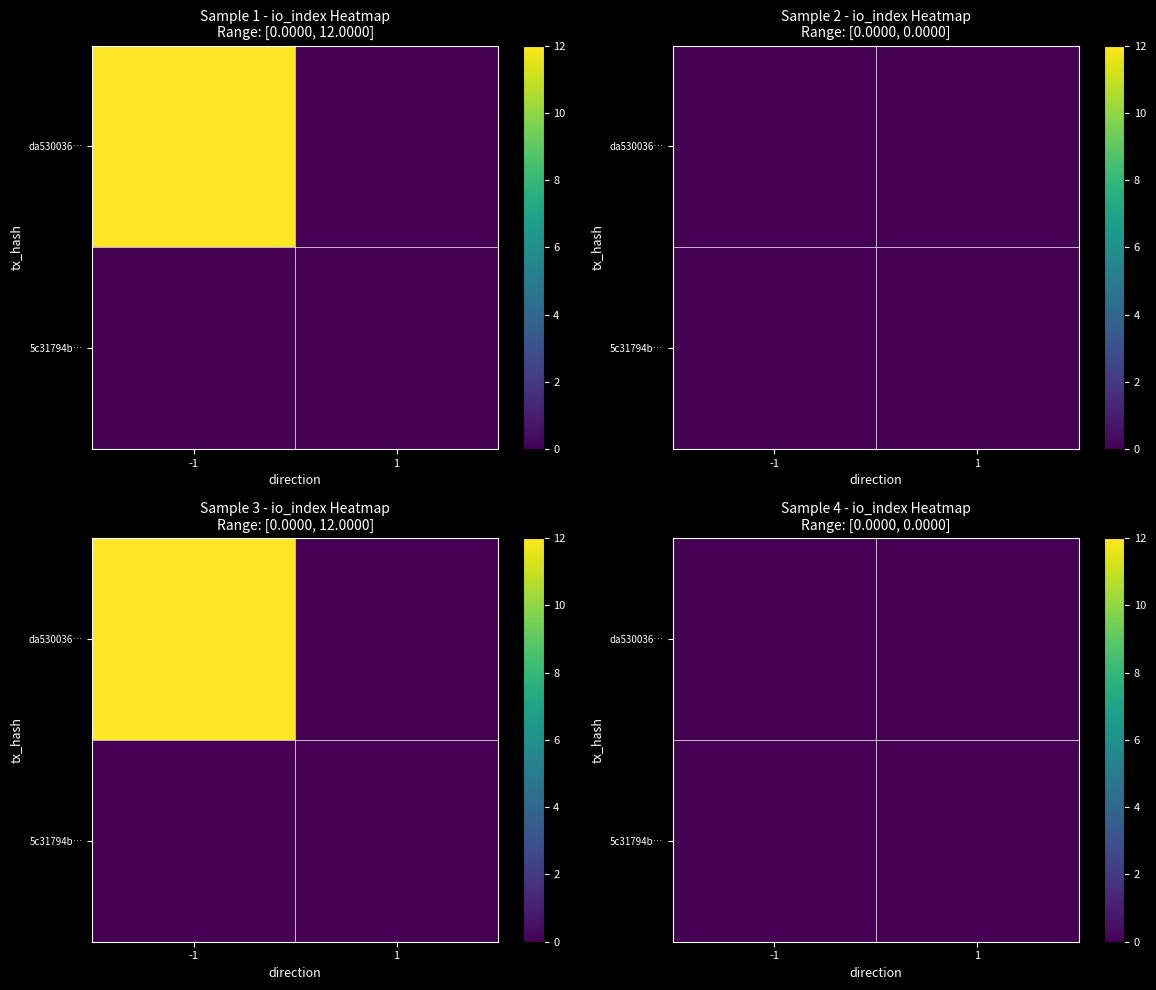

How many distinct data groups are displayed?

2